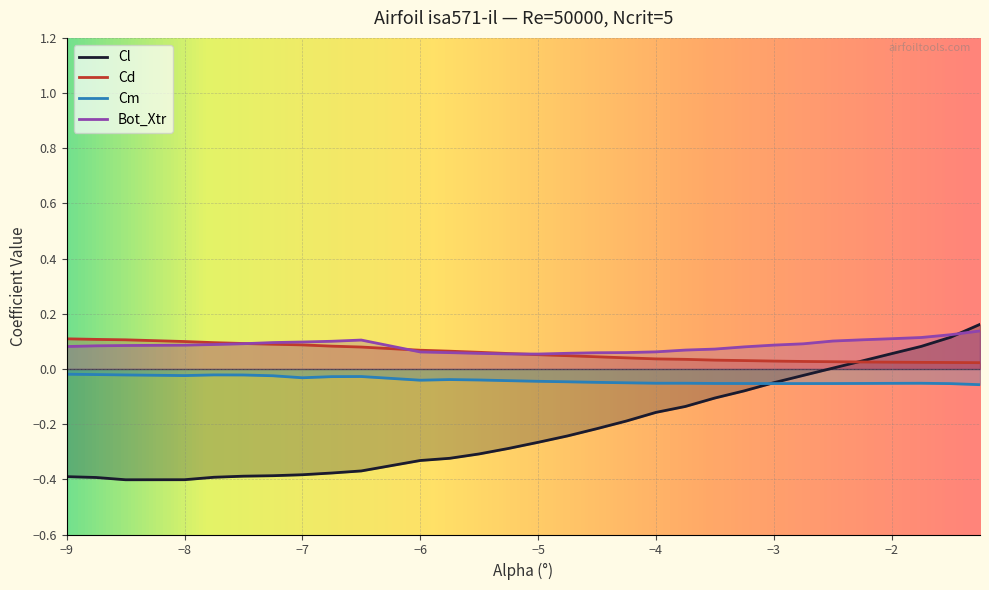

Reading left to right, extract all data points from this chart.

Cl: -0.4	-0.4	-0.4	-0.4	-0.4	-0.4	-0.4	-0.4	-0.4	-0.4	-0.3	-0.3	-0.3	-0.3	-0.3	-0.2	-0.2	-0.2	-0.2	-0.1	-0.1	-0.1	-0.0	-0.0	0.0	0.0	0.1	0.1	0.1	0.2
Cd: 0.1	0.1	0.1	0.1	0.1	0.1	0.1	0.1	0.1	0.1	0.1	0.1	0.1	0.1	0.1	0.0	0.0	0.0	0.0	0.0	0.0	0.0	0.0	0.0	0.0	0.0	0.0	0.0	0.0	0.0
Cm: -0.0	-0.0	-0.0	-0.0	-0.0	-0.0	-0.0	-0.0	-0.0	-0.0	-0.0	-0.0	-0.0	-0.0	-0.0	-0.0	-0.0	-0.1	-0.1	-0.1	-0.1	-0.1	-0.1	-0.1	-0.1	-0.1	-0.1	-0.1	-0.1	-0.1
Bot_Xtr: 0.1	0.1	0.1	0.1	0.1	0.1	0.1	0.1	0.1	0.1	0.1	0.1	0.1	0.1	0.1	0.1	0.1	0.1	0.1	0.1	0.1	0.1	0.1	0.1	0.1	0.1	0.1	0.1	0.1	0.1